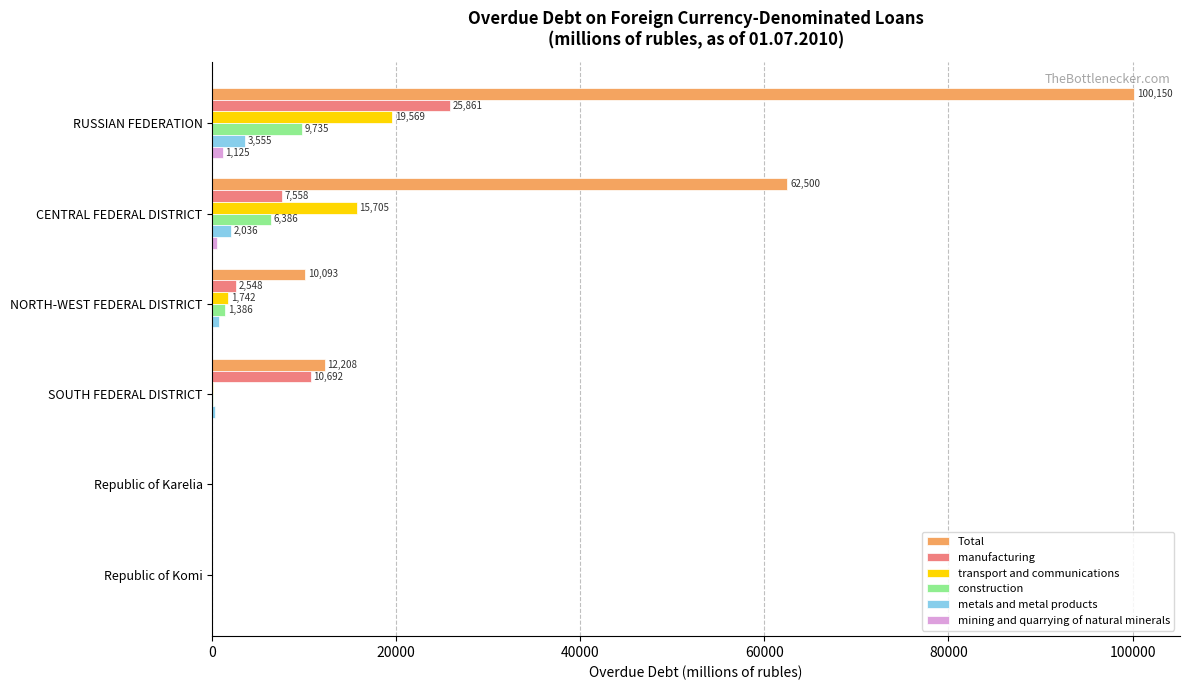

What is the highest value of the Total series?

100150